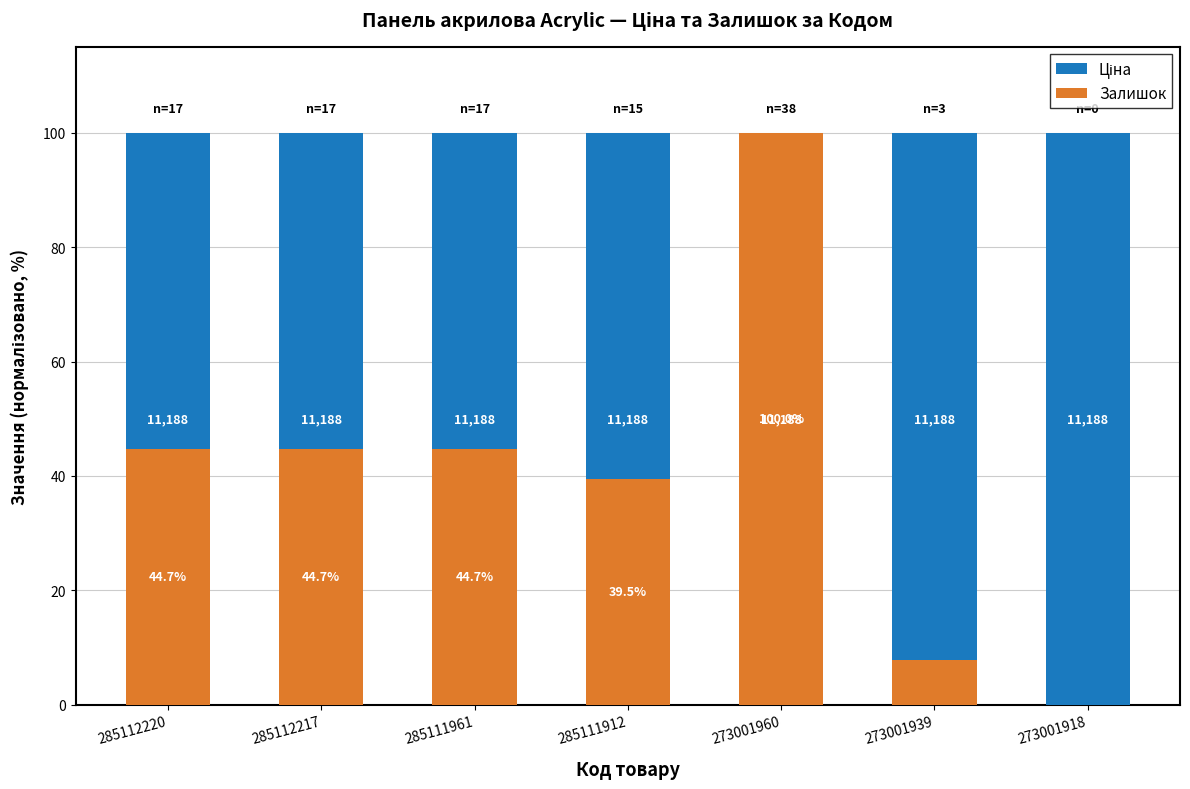

How many values in the Залишок series are below 44?

3